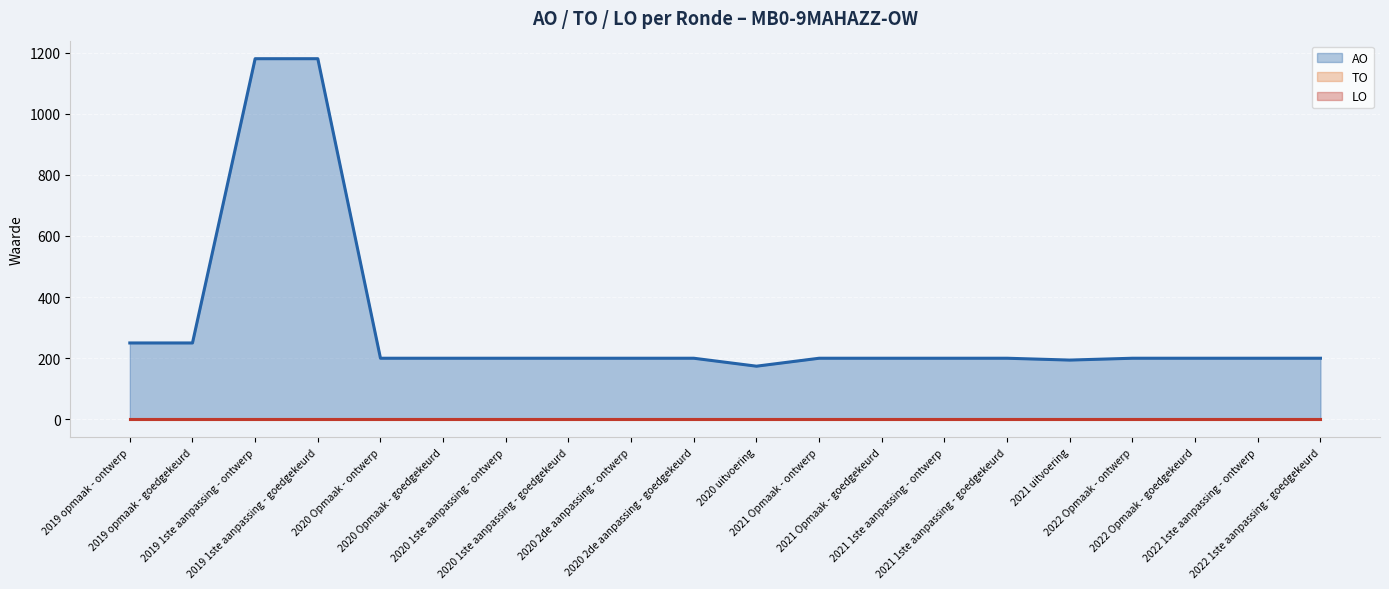

At how many categories does at least one series exceed 324?

2